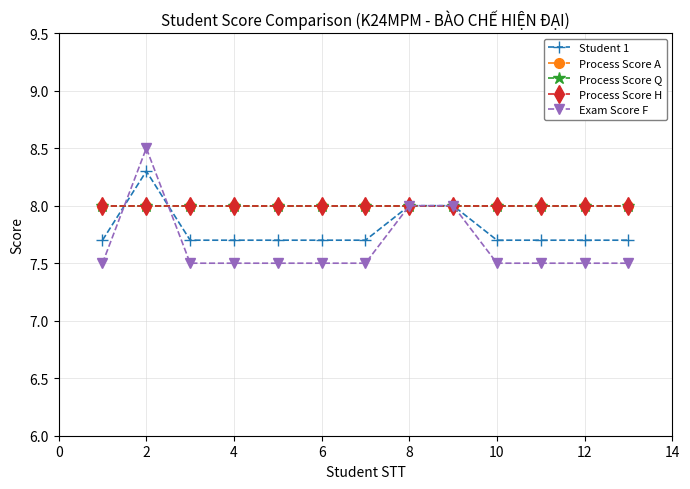

What is the greatest value displayed?

8.5